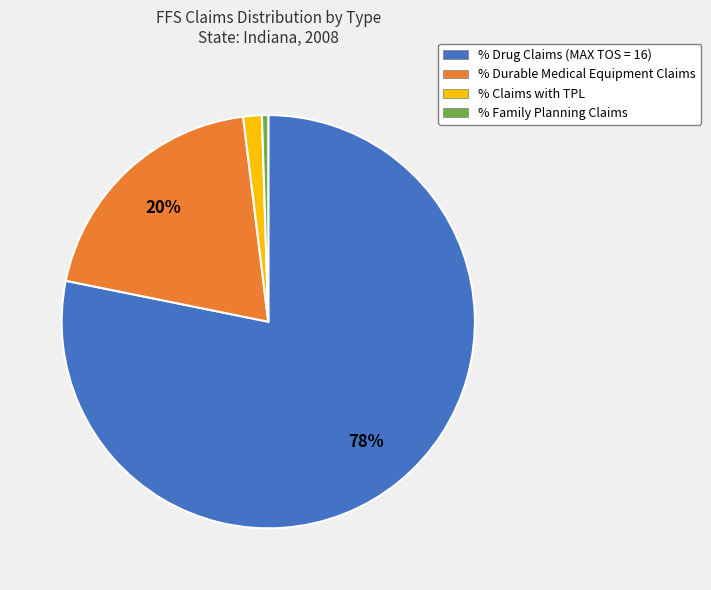

The % Durable Medical Equipment Claims slice represents 7% of the pie. True or false?

False